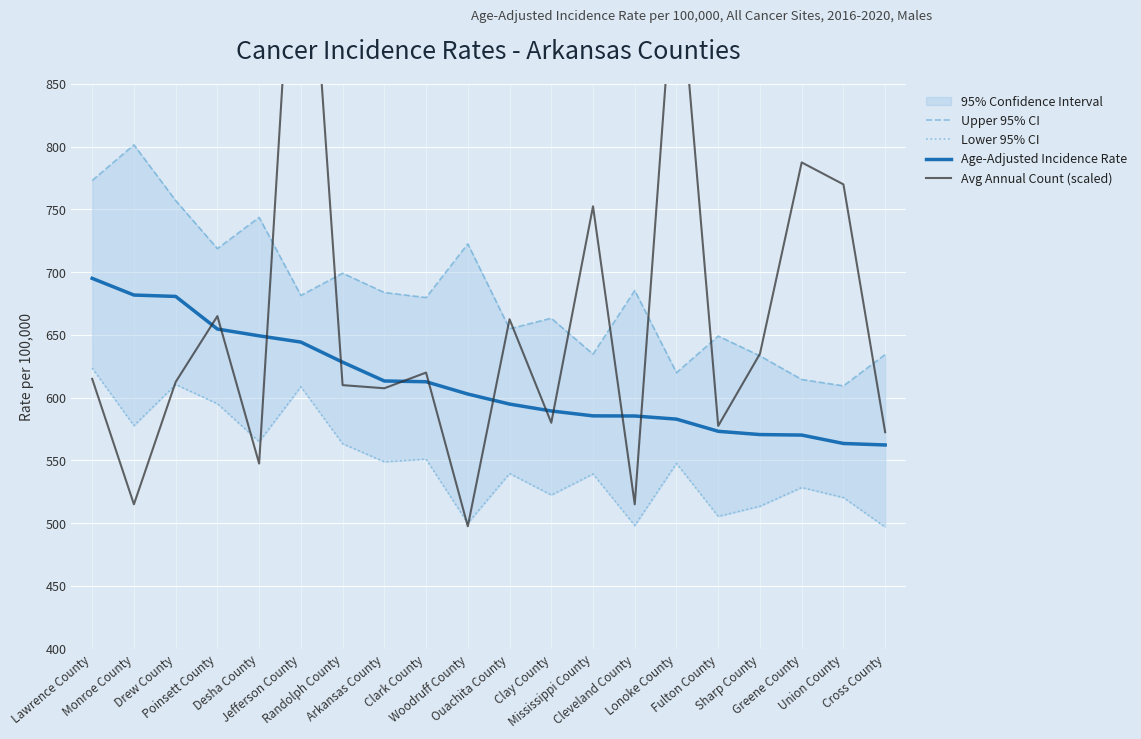

Rank the series by their maximum value, from highest to lowest.

Avg Annual Count (scaled), Upper 95% CI, Age-Adjusted Incidence Rate, Lower 95% CI